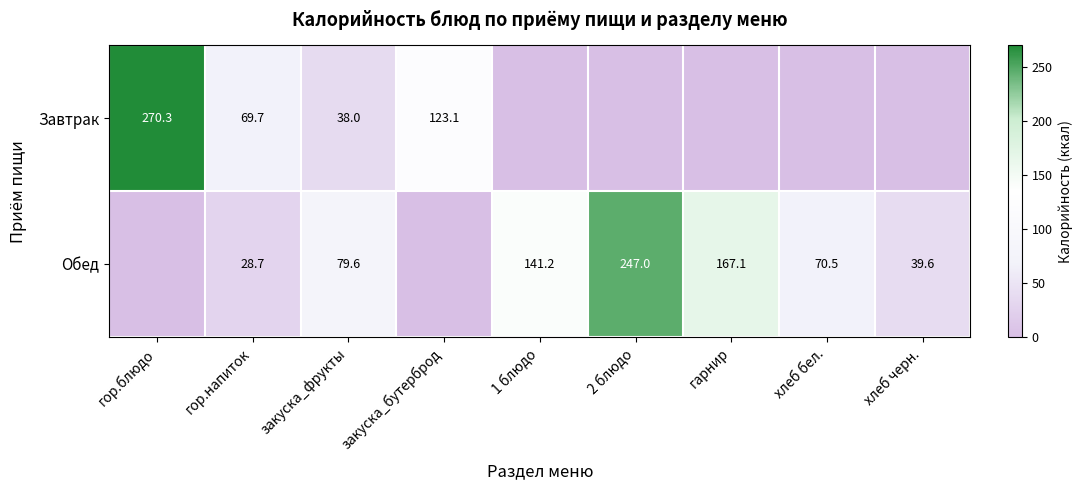

List the series in order of their overall mean, lowest first.

Завтрак, Обед